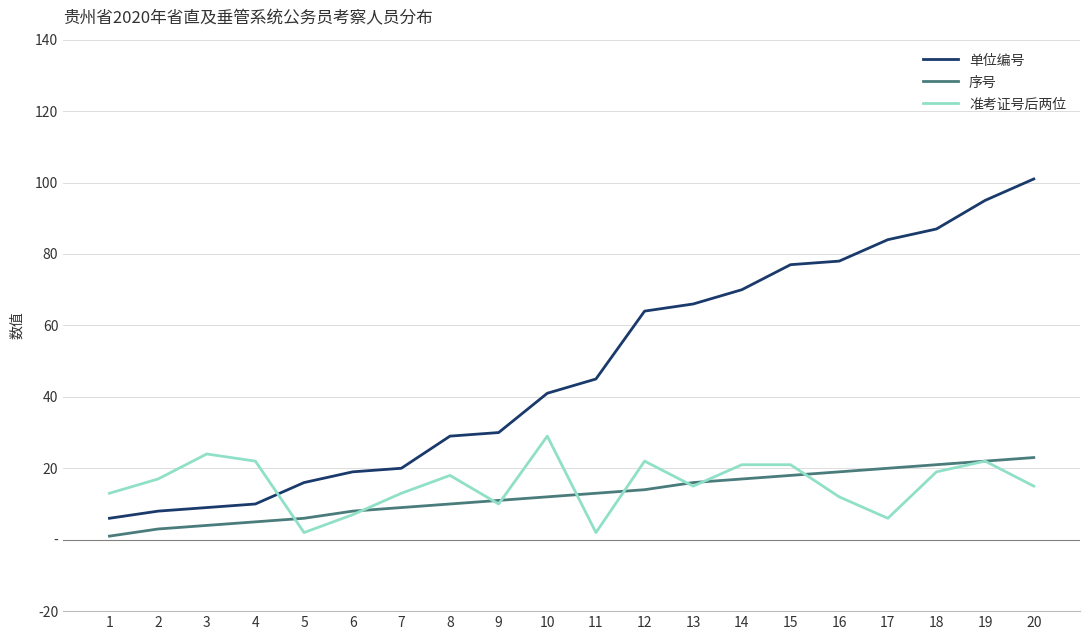

Is this an area chart (filled region under the line)?

No